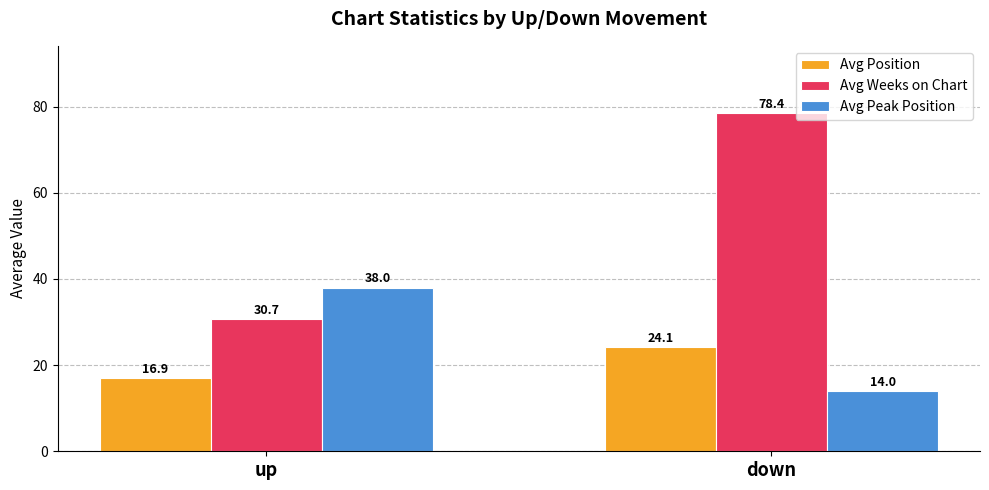

What is the label of the 1st bar from the left?

up